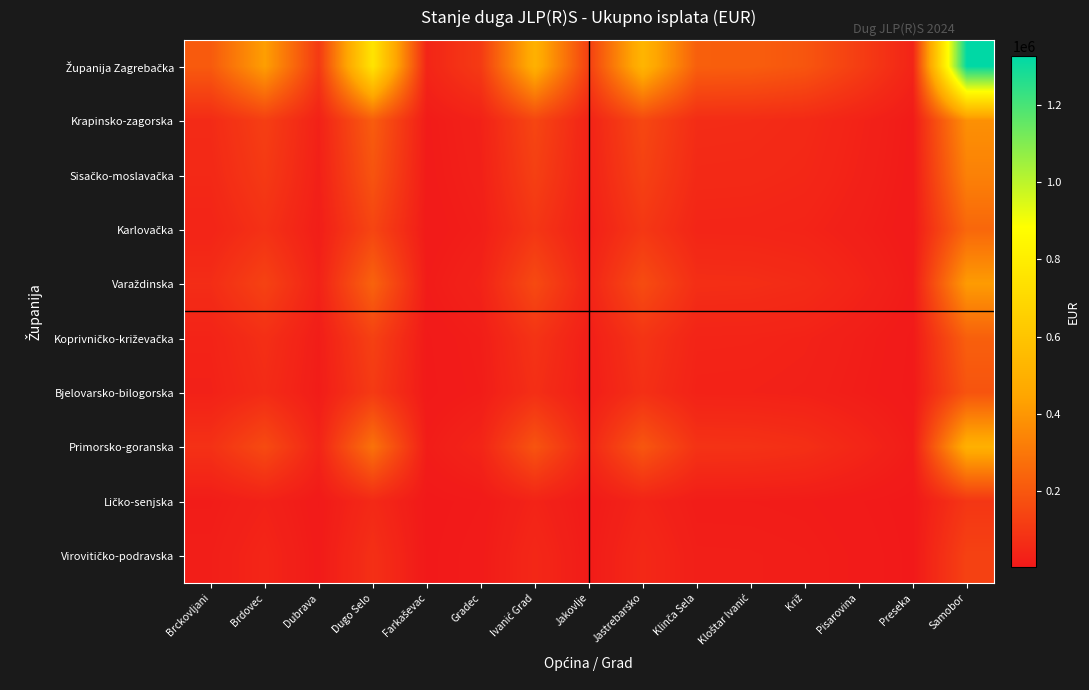

What is the difference between the highest and lowest values at Jastrebarsko?

485216.2